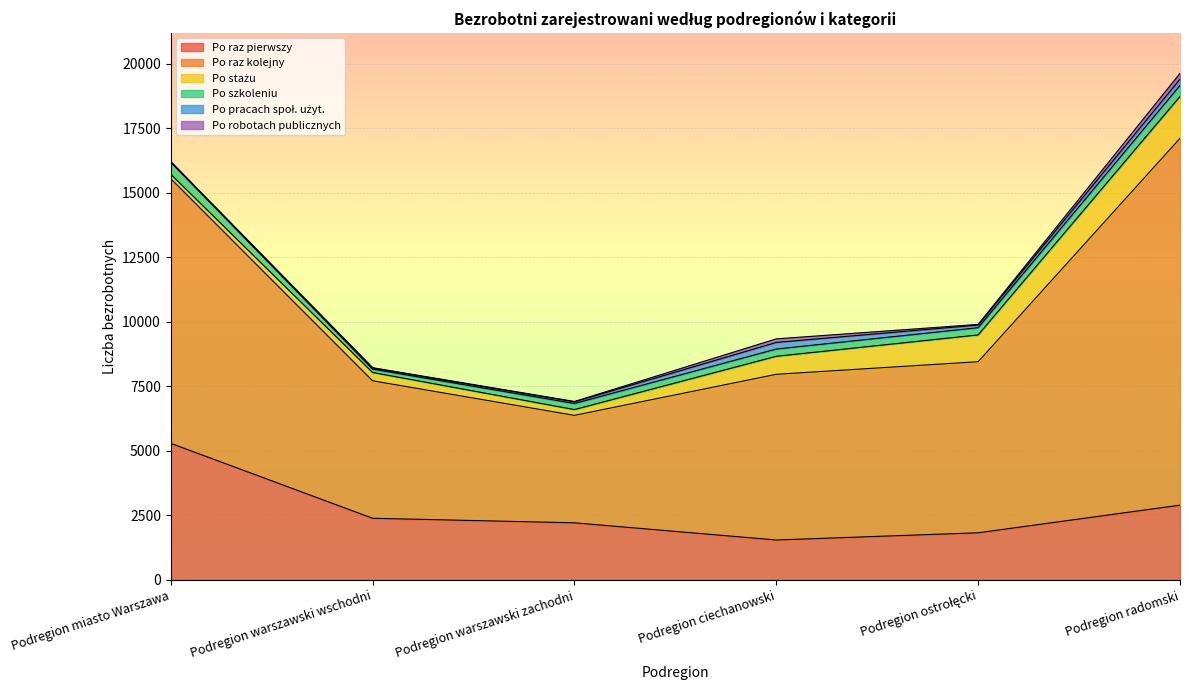

What is the spread (max minus min) of values at Podregion ostrołęcki?

6606